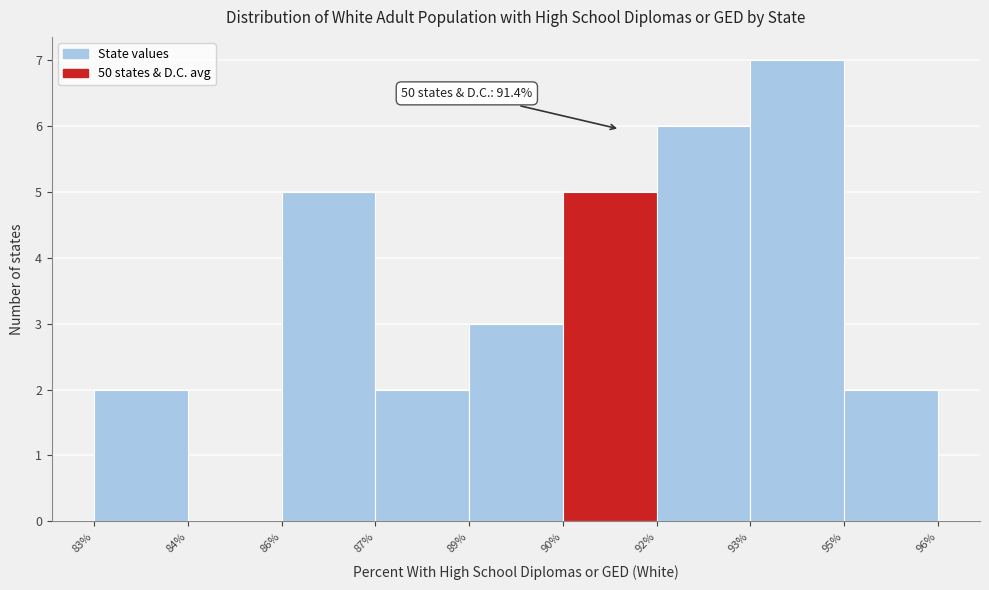

Reading left to right, list all the values displayed in this chart.

83%=2	84%=0	86%=5	87%=2	89%=3	90%=5	92%=6	93%=7	95%=2